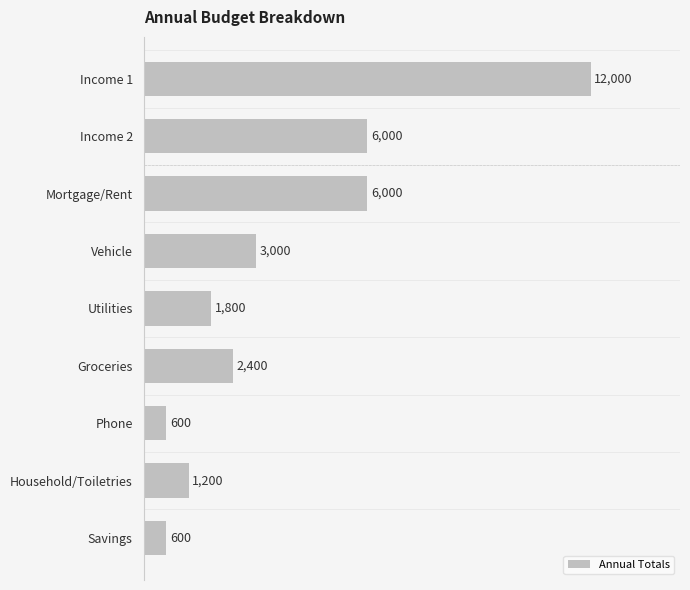

The chart shows a value of 18332 at Income 1. True or false?

False